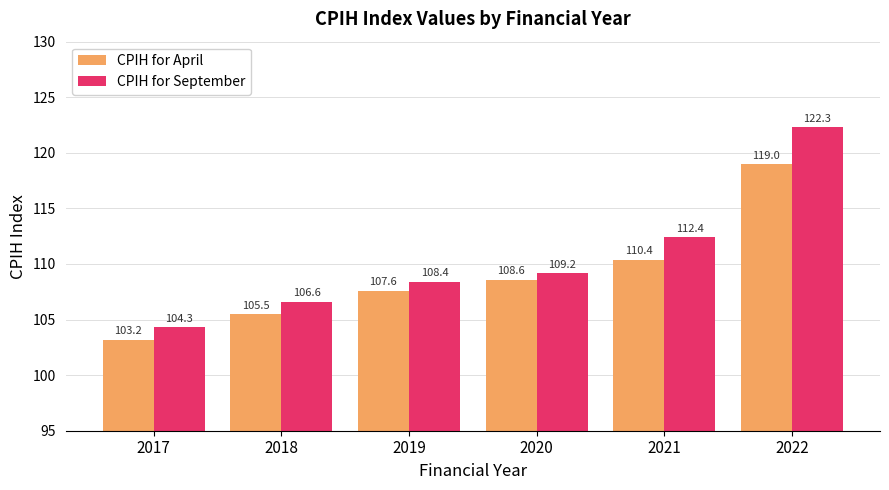

Read the CPIH for April value at 2020.

108.6